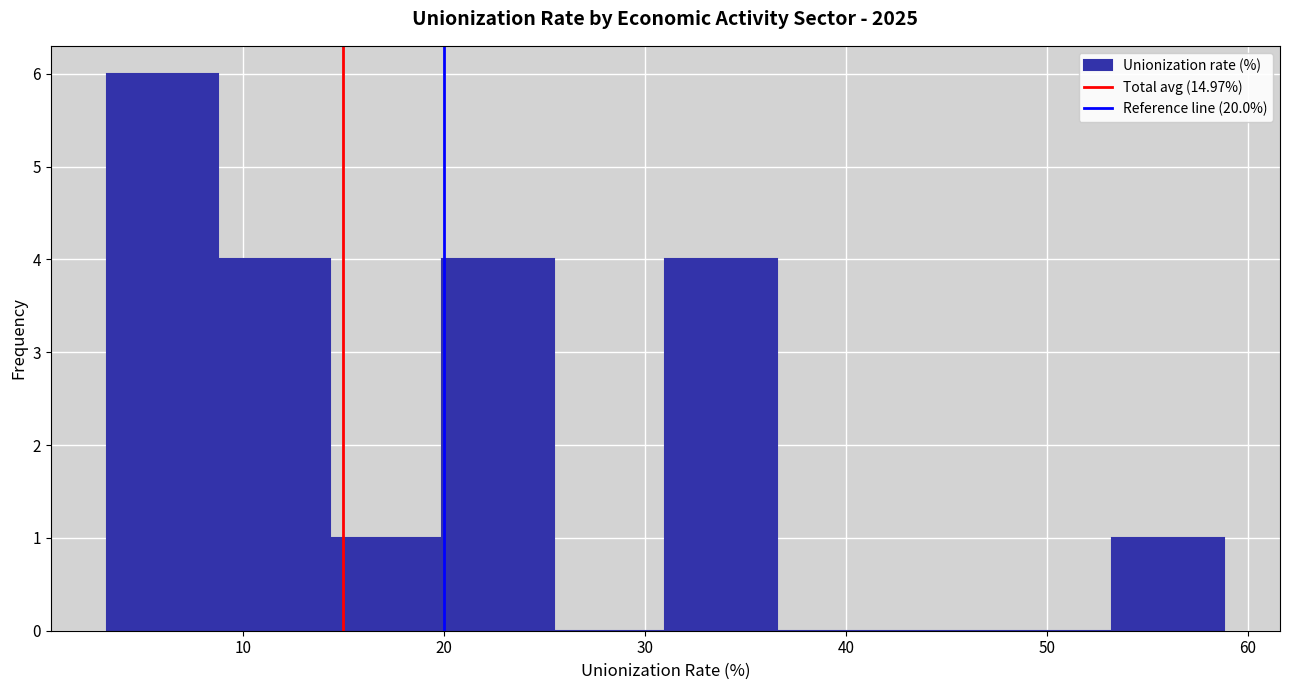

Reading left to right, transcribe this chart: for each bar, give the range it covers on the x-axis and its height. Neither the bar edges nor the heights are printed on the chart, so give them approximately, as read against the axes.

3 to 9: 6
9 to 14: 4
14 to 20: 1
20 to 25: 4
25 to 31: 0
31 to 37: 4
37 to 42: 0
42 to 48: 0
48 to 53: 0
53 to 59: 1